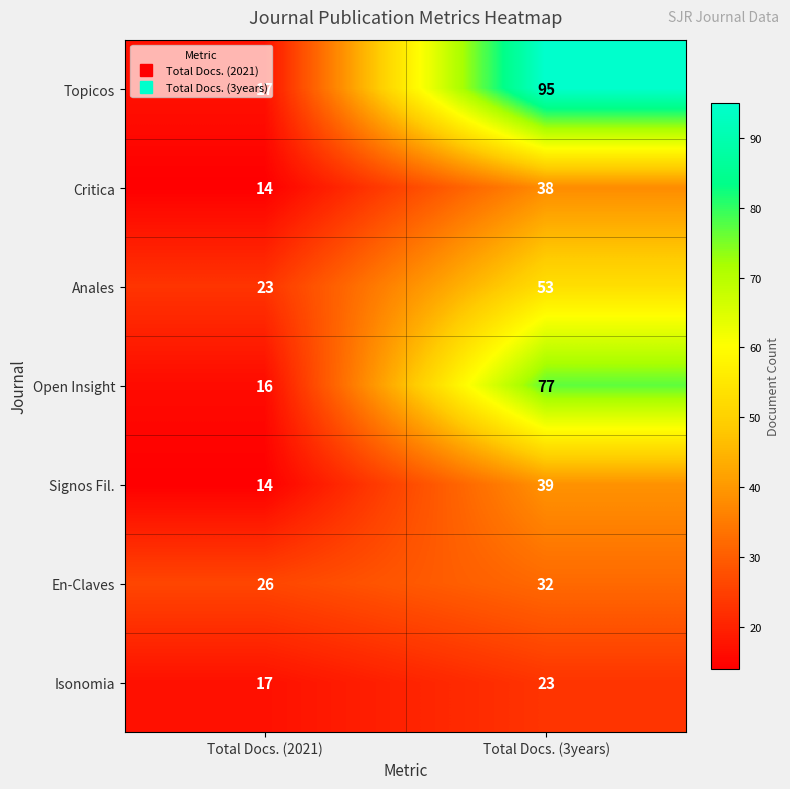

Rank the series by their maximum value, from lowest to highest.

Isonomia, En-Claves, Critica, Signos Fil., Anales, Open Insight, Topicos